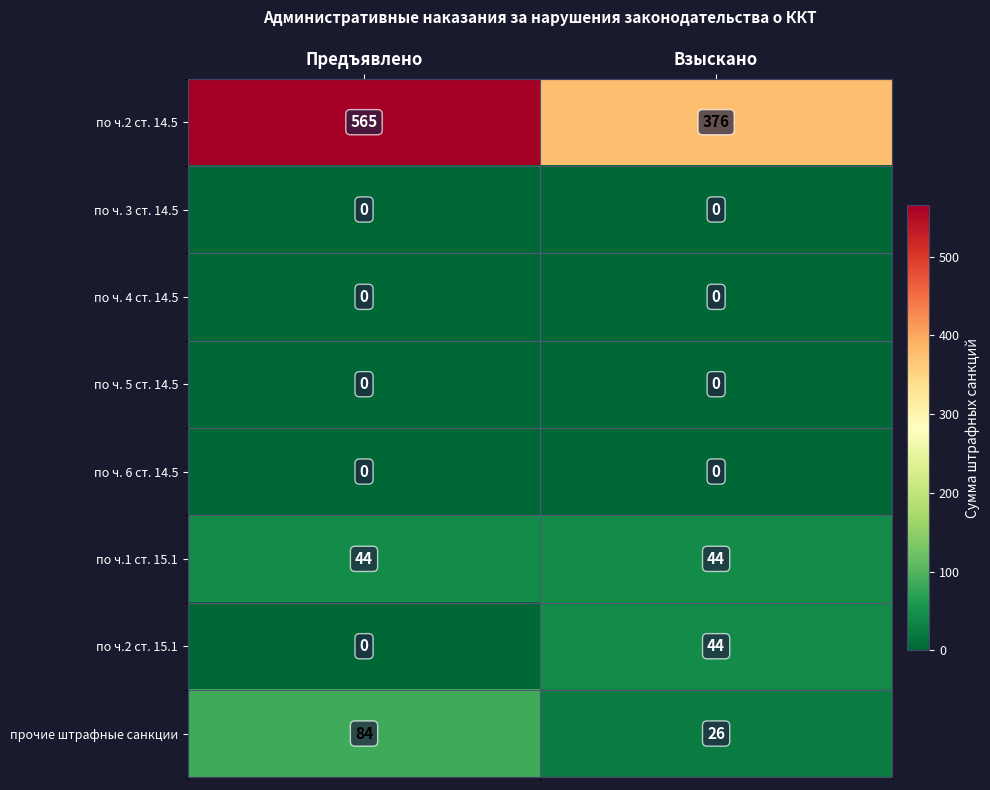

Which series has the largest range (max minus min)?

по ч.2 ст. 14.5